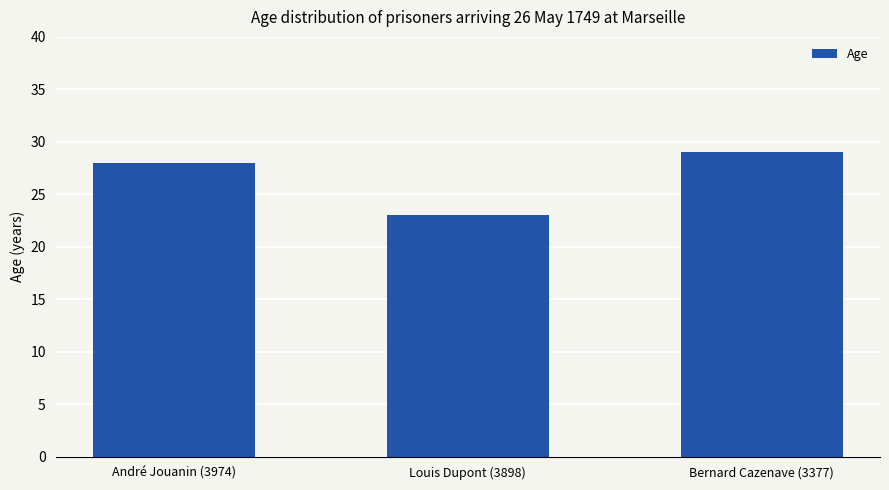

What is the maximum value shown in the chart?

29